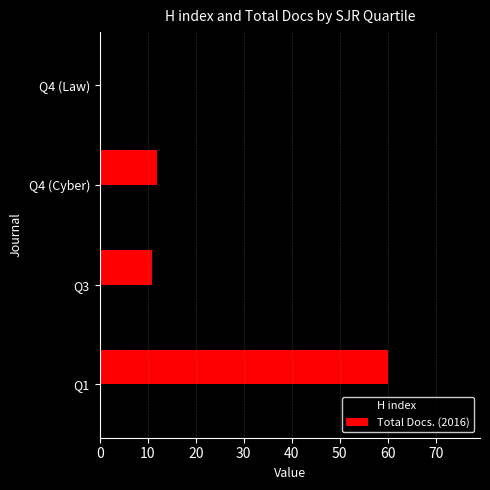

Which category has the highest value in the Total Docs. (2016) series?

Q1